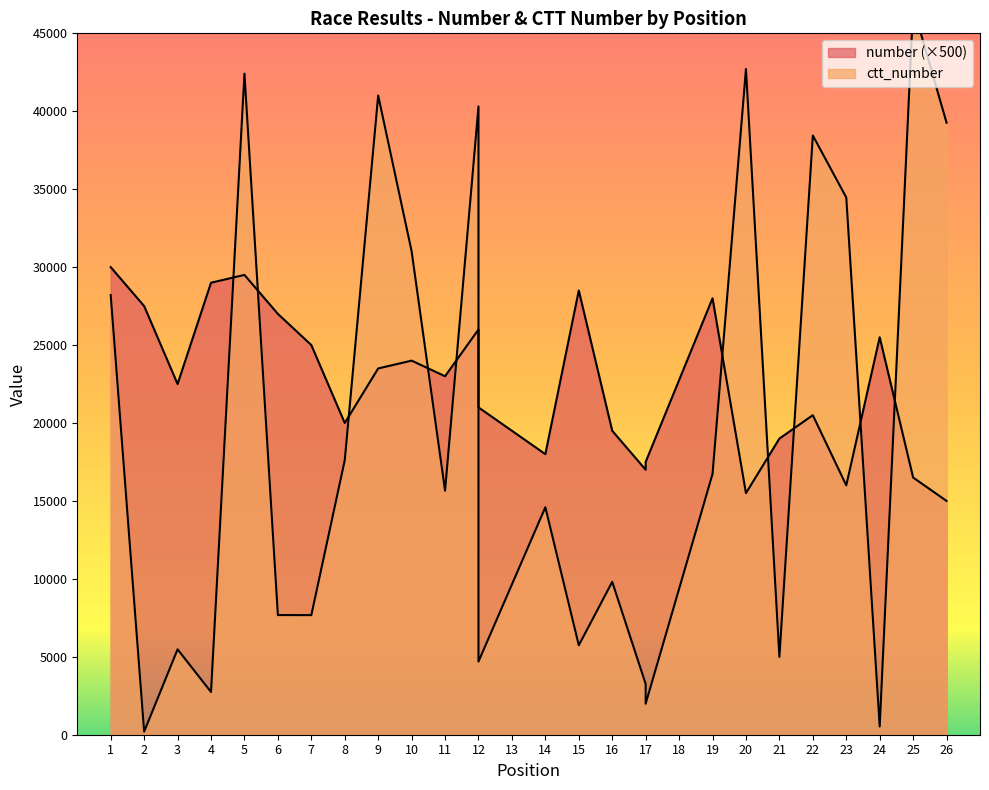

After their last crossing, which series has the higher values: ctt_number or number?

ctt_number